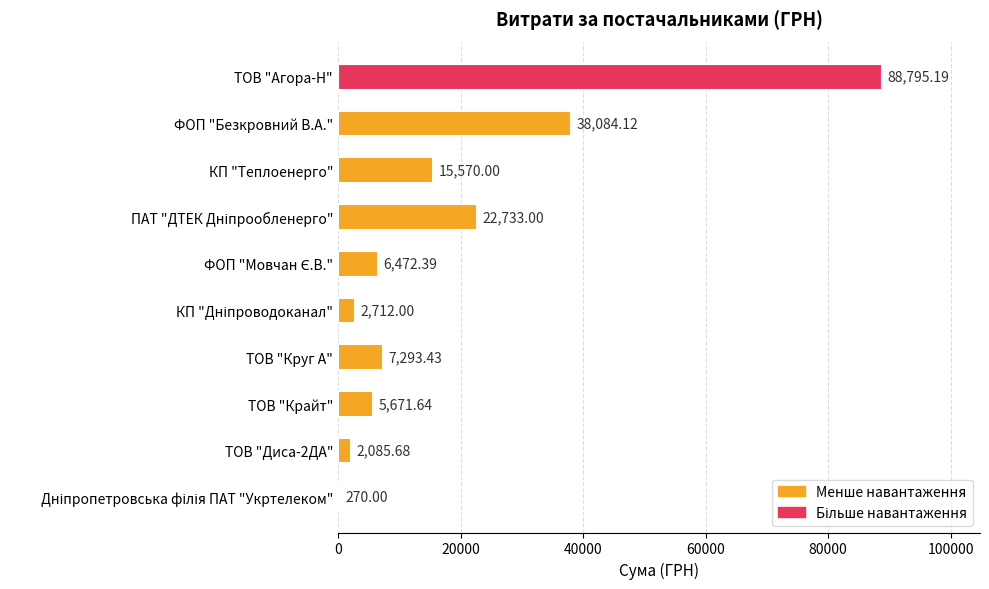

At which label is the value closest to 44532?

ФОП "Безкровний В.А."